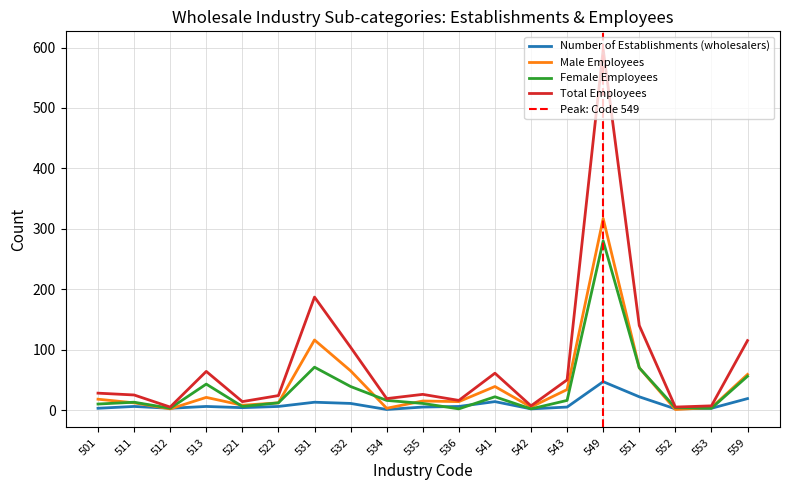

At which label is Female Employees closest to 141?

531